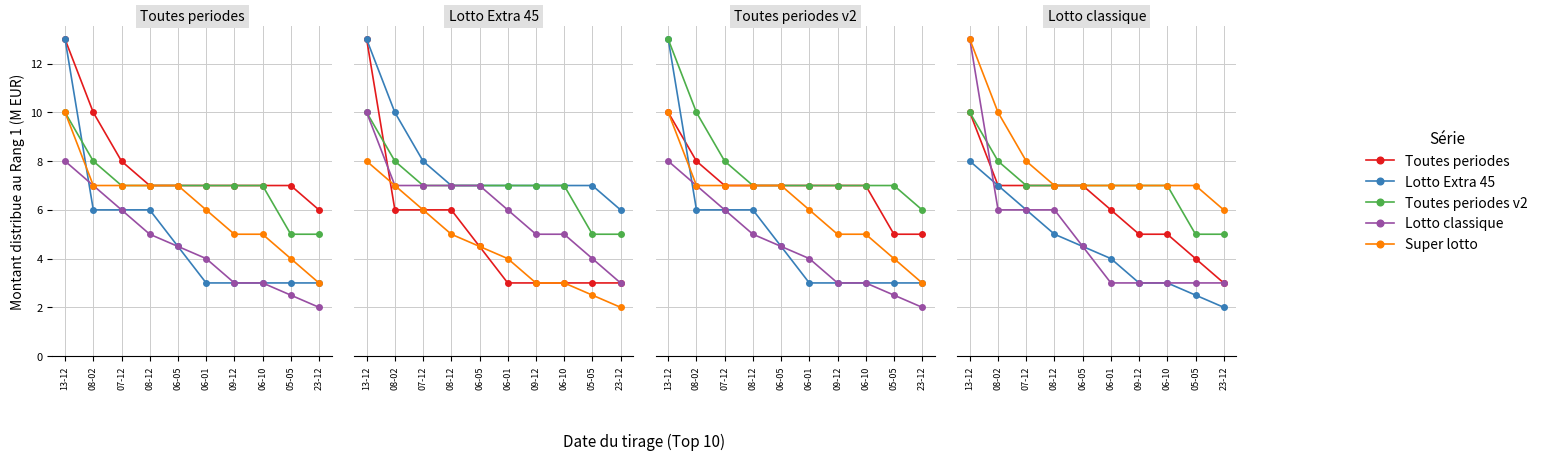

What position from the right is 08-12?

7